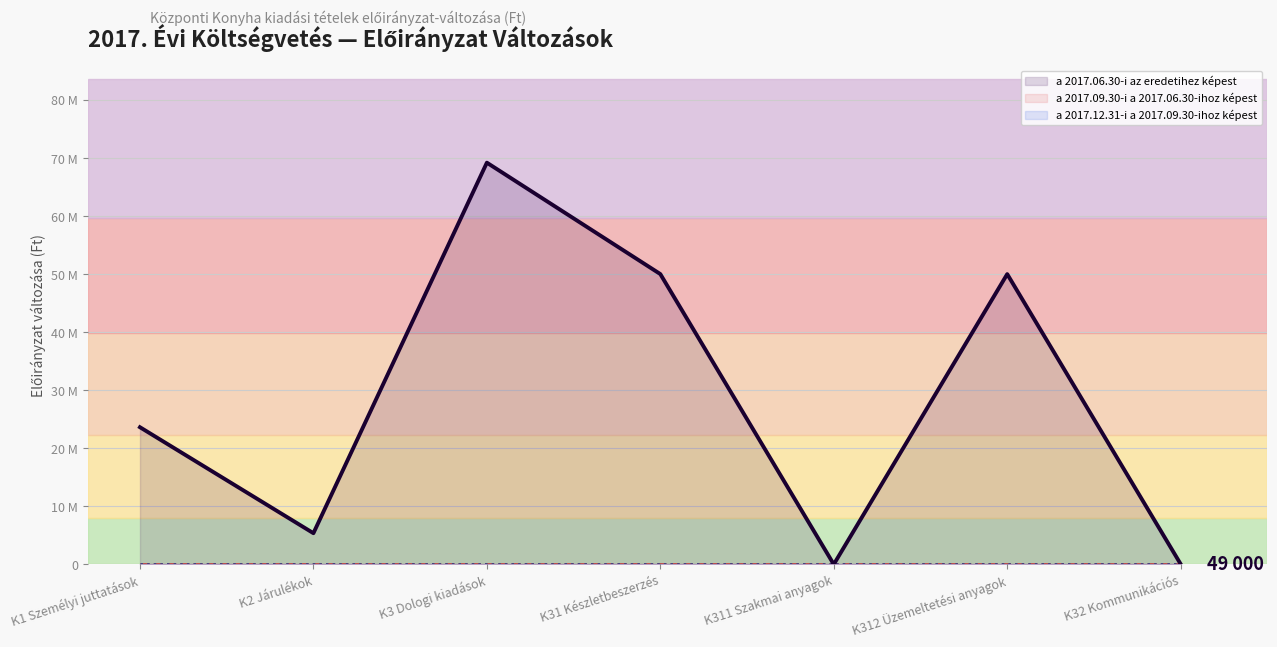

True or false: a 2017.09.30-i a 2017.06.30-ihoz képest has a value of 0 at K3 Dologi kiadások.

True